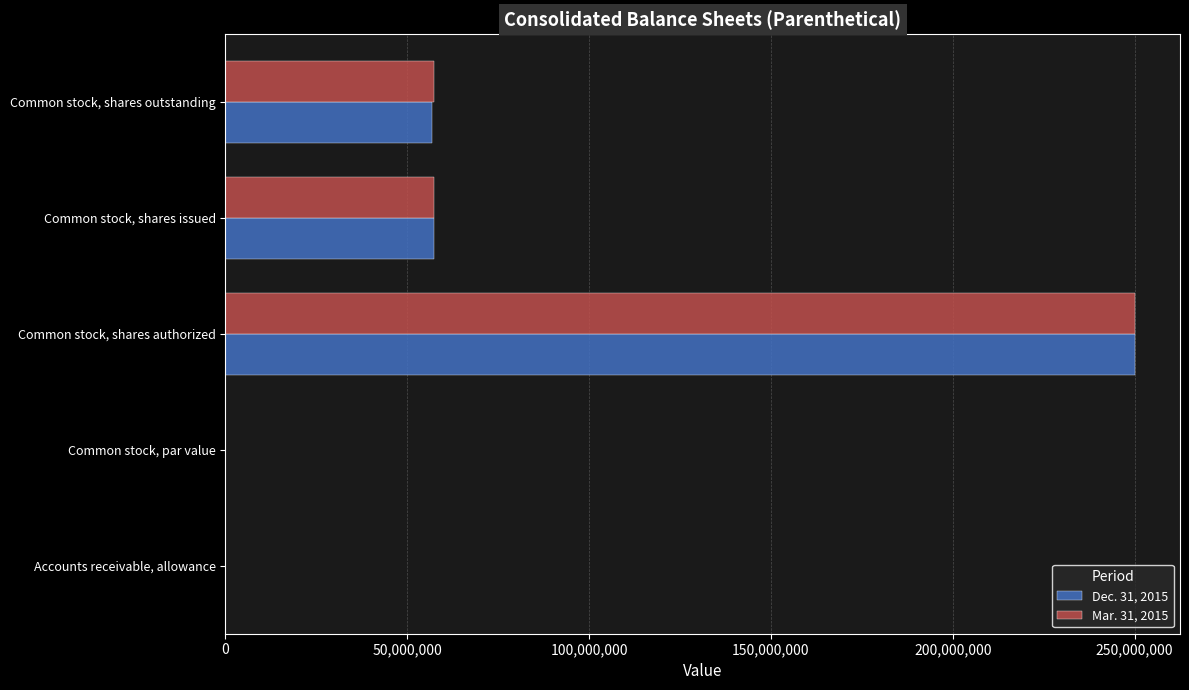

Which category has the highest value in the Mar. 31, 2015 series?

Common stock, shares authorized